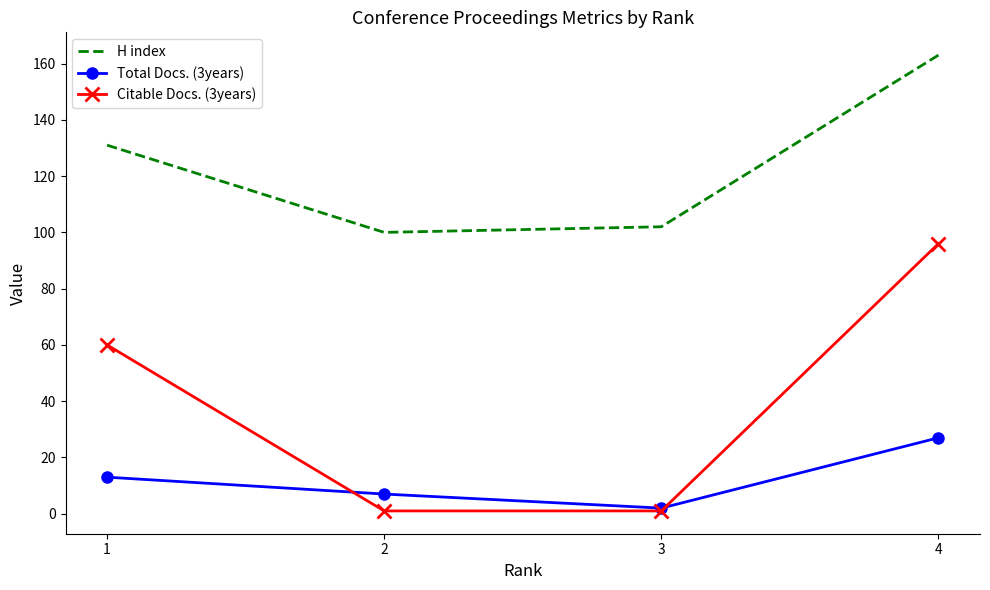

Rank the series by their average value, from lowest to highest.

Total Docs. (3years), Citable Docs. (3years), H index